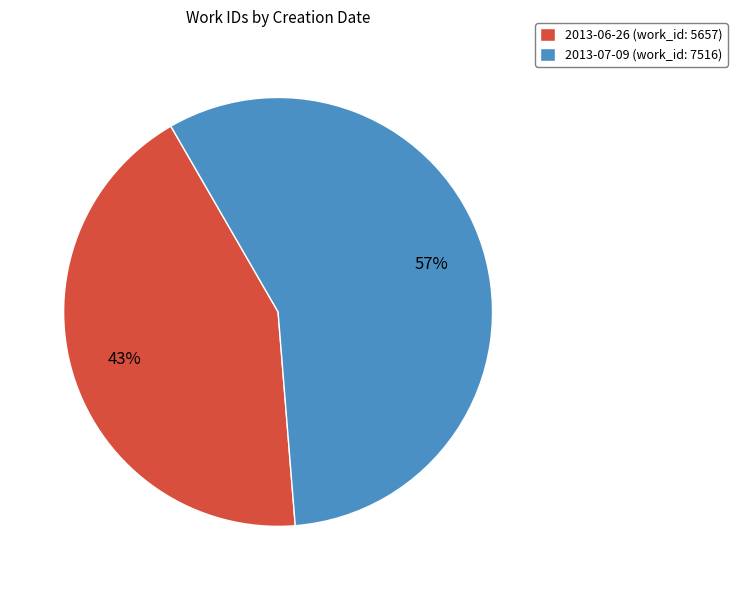

Rank the categories by value from lowest to highest.

2013-06-26, 2013-07-09